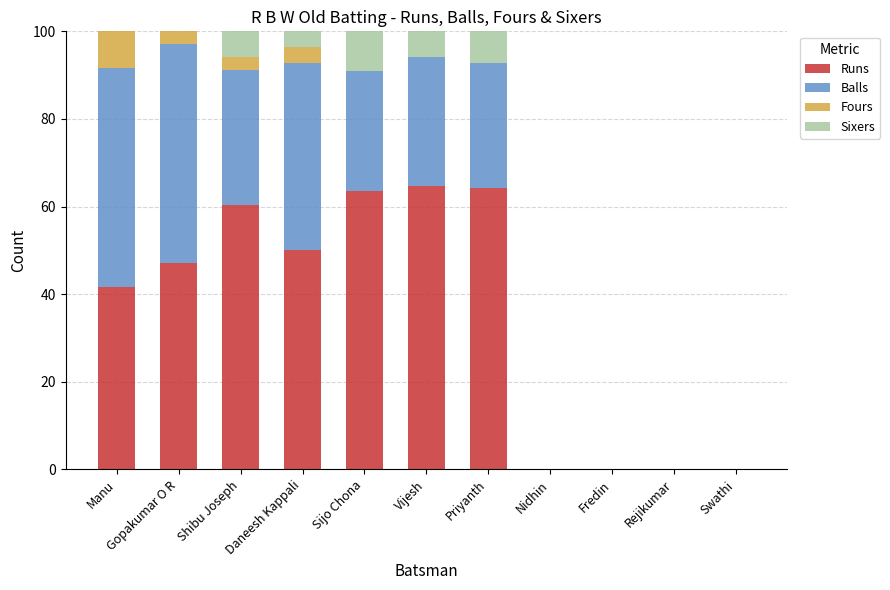

What is the total value across all series at Shibu Joseph?

100.0